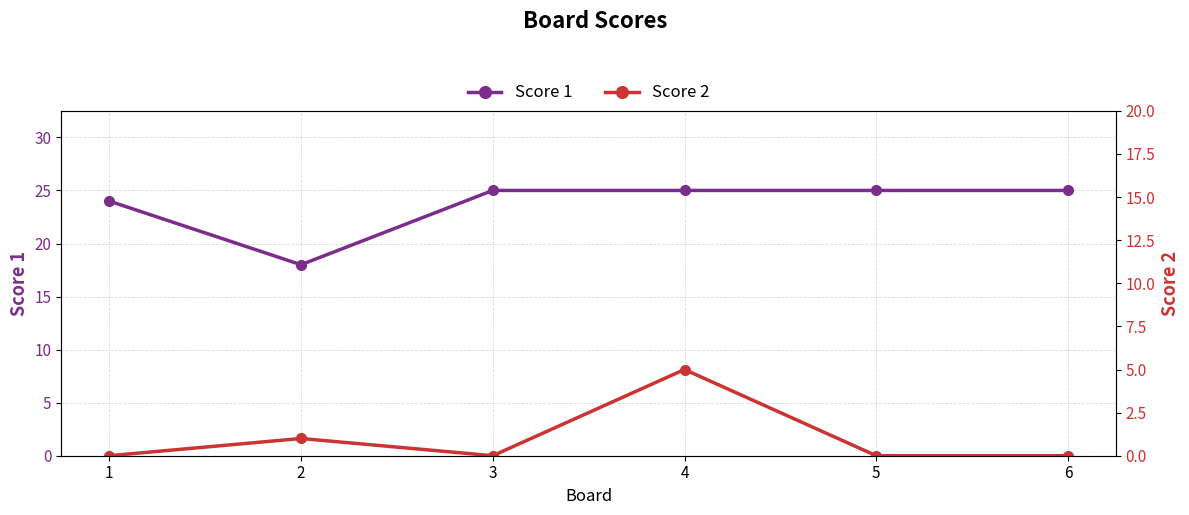

True or false: Score 1 and Score 2 cross at least once.

False